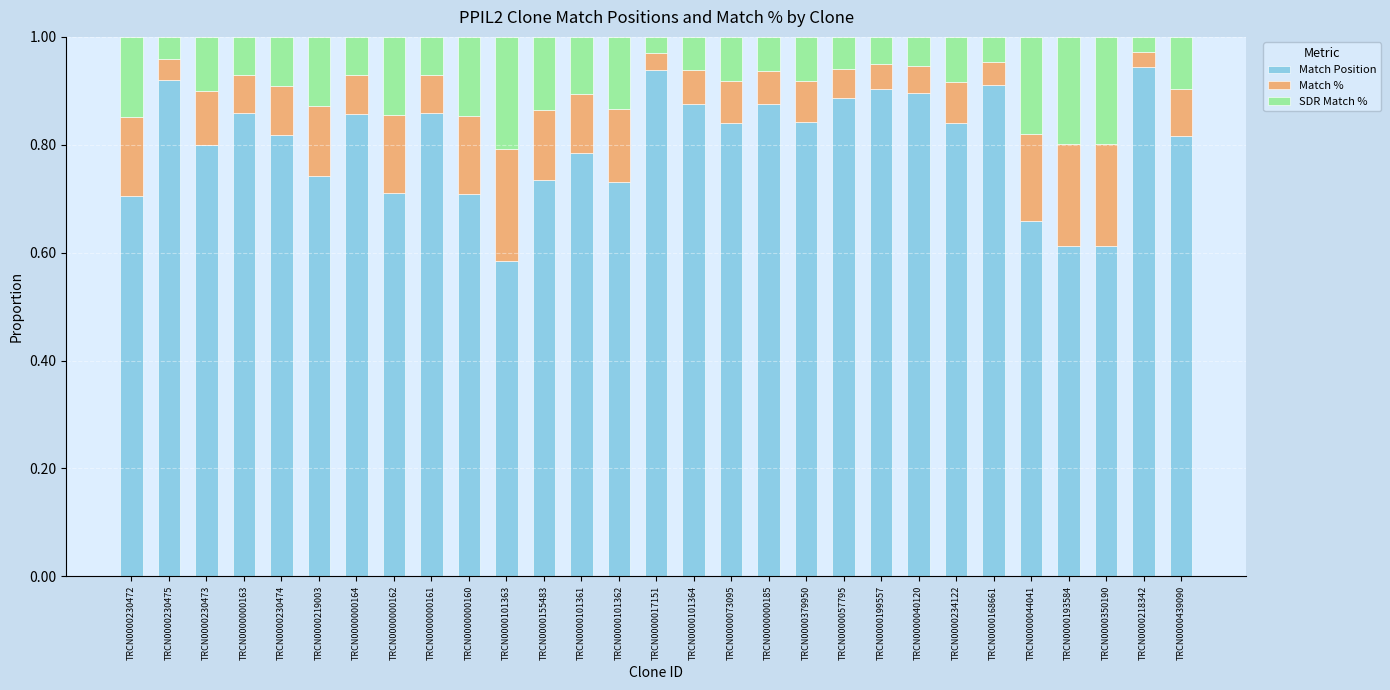

At which label does Match Position reach its minimum?

TRCN0000101363